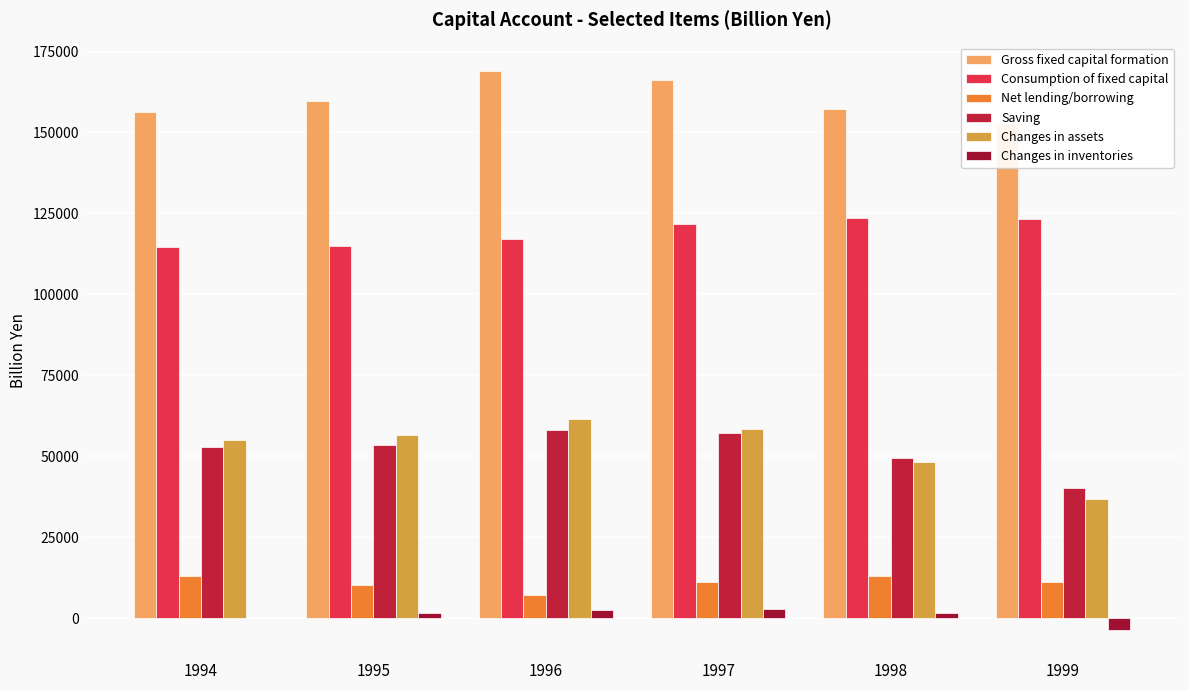

Reading left to right, extract all data points from this chart.

Gross fixed capital formation: 1994=156449.2	1995=159644.3	1996=169107.3	1997=166236.4	1998=157100.3	1999=152623.1
Consumption of fixed capital: 1994=114771.1	1995=114960.3	1996=117024.0	1997=121647.3	1998=123674.1	1999=123314.3
Net lending/borrowing: 1994=13150.5	1995=10171.8	1996=7140.6	1997=11082.2	1998=13066.8	1999=11064.6
Saving: 1994=52970.7	1995=53390.6	1996=58180.1	1997=57323.9	1998=49492.5	1999=40348.2
Changes in assets: 1994=54987.9	1995=56565.5	1996=61640.8	1997=58533.8	1998=48146.7	1999=36668.3
Changes in inventories: 1994=159.4	1995=1709.7	1996=2416.9	1997=2862.6	1998=1653.7	1999=-3705.1